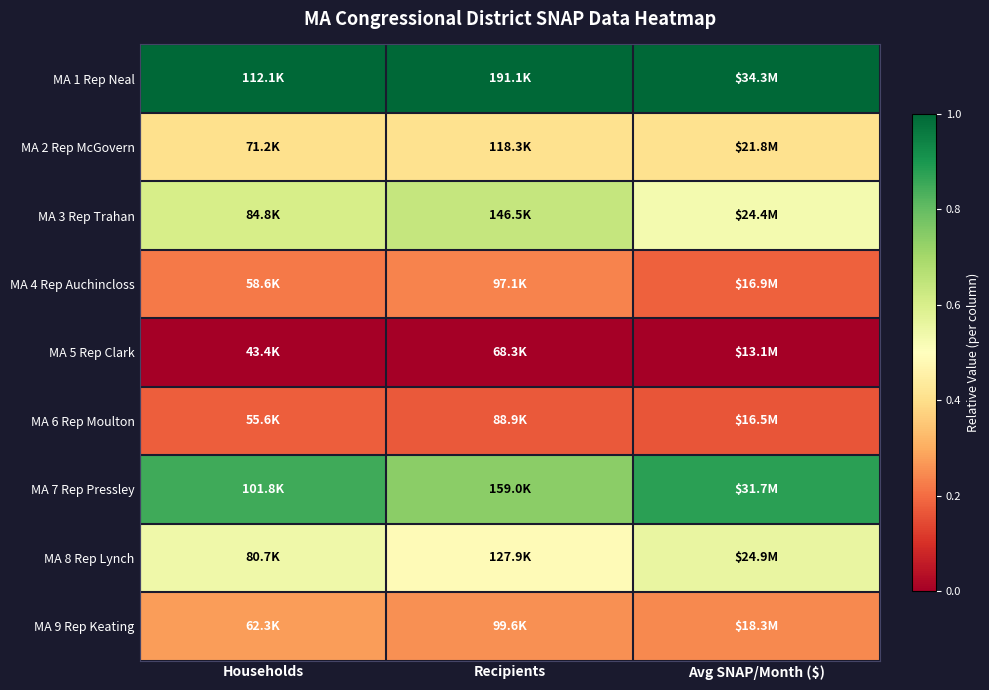

List the series in order of their peak value, lowest first.

MA 5 Rep Clark, MA 6 Rep Moulton, MA 4 Rep Auchincloss, MA 9 Rep Keating, MA 2 Rep McGovern, MA 8 Rep Lynch, MA 3 Rep Trahan, MA 7 Rep Pressley, MA 1 Rep Neal